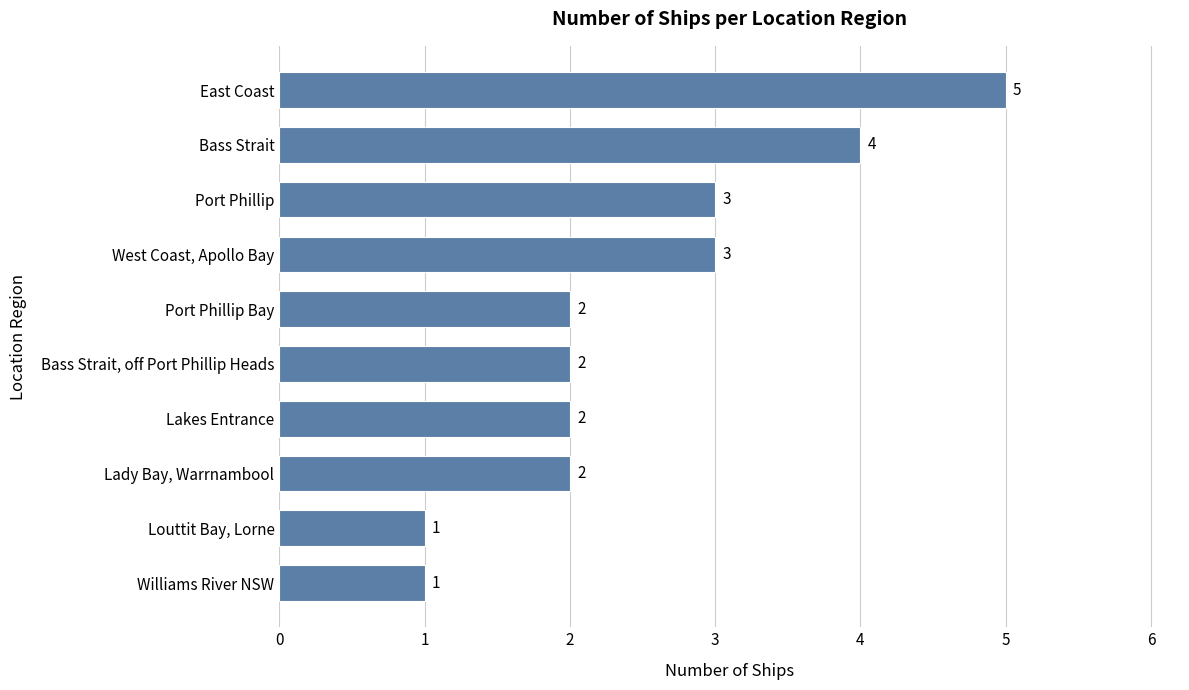

What is the difference between the maximum and minimum values?

4